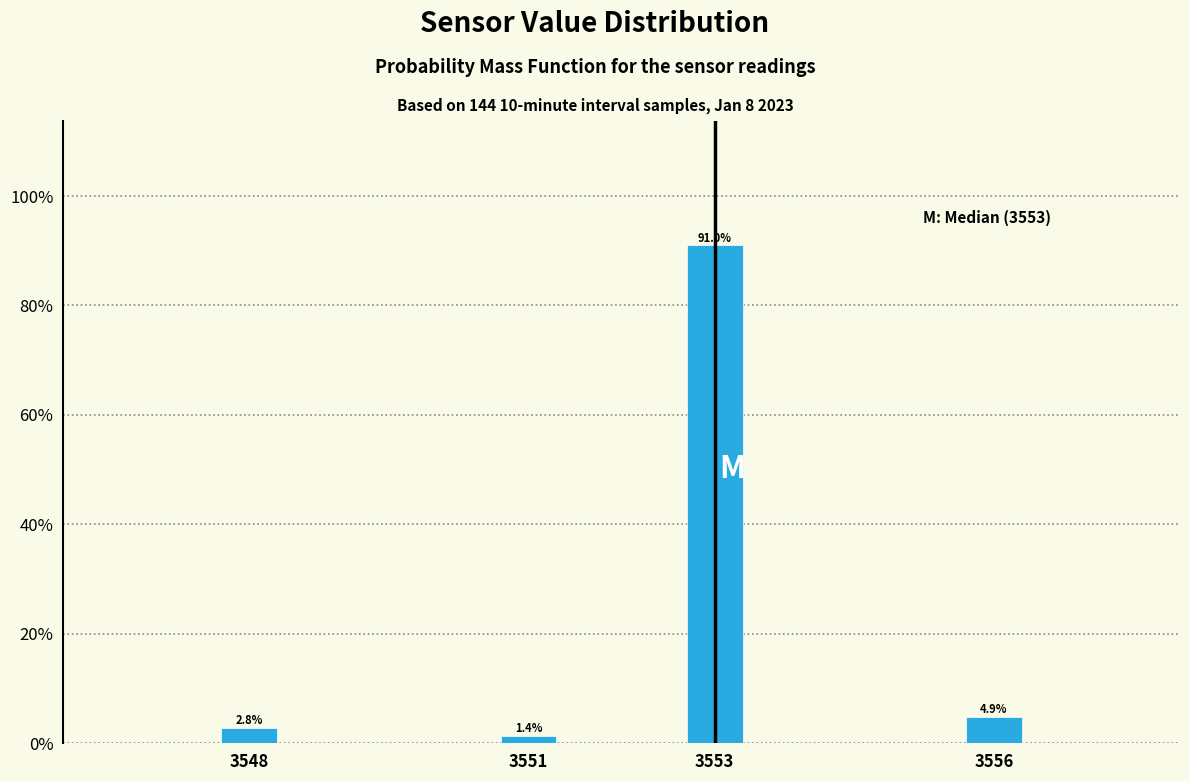

Reading left to right, list all the values displayed in this chart.

3548=2.8	3551=1.4	3553=91.0	3556=4.9